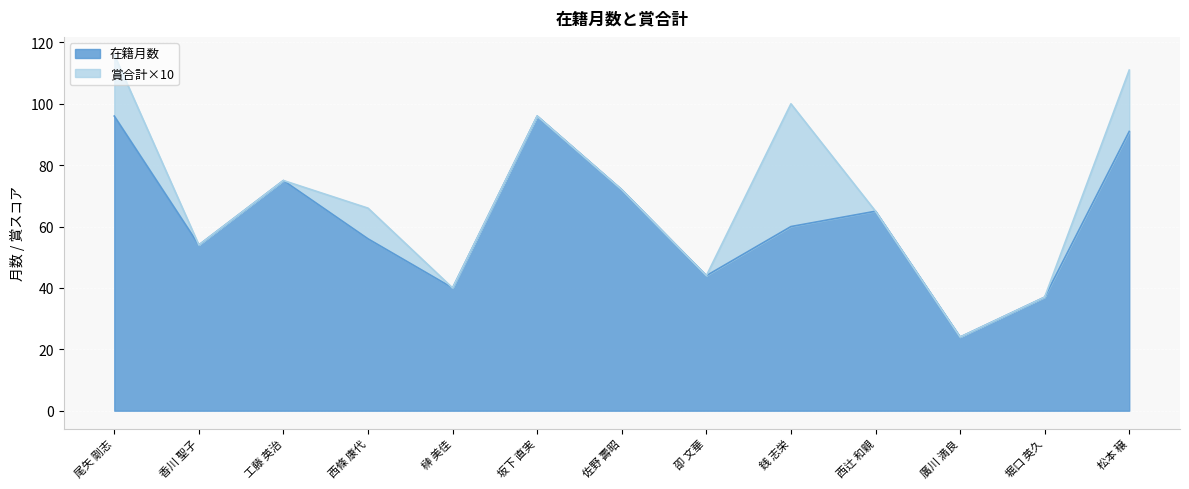

What is the label of the 8th point from the right?

坂下 直実